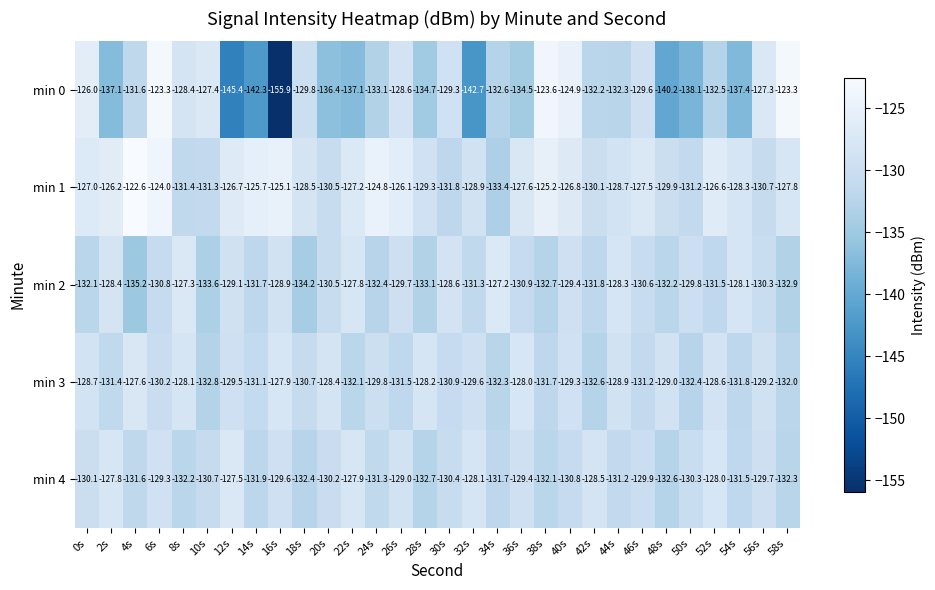

What is the sum of all min 0 values?

-3997.6